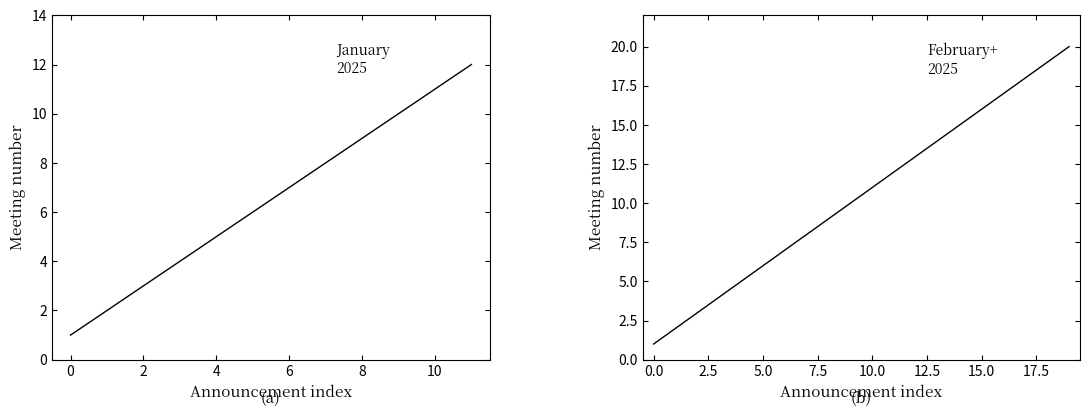

Is this an area chart (filled region under the line)?

No